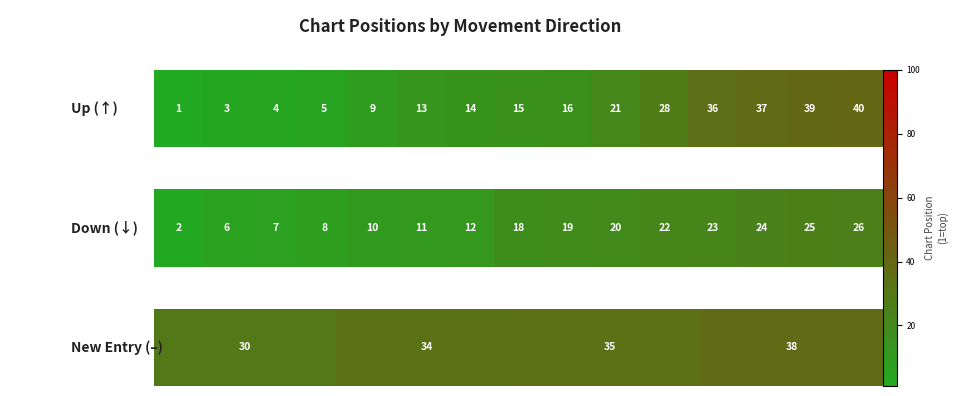

Between 0.2 and 0.0, which is larger?

0.2